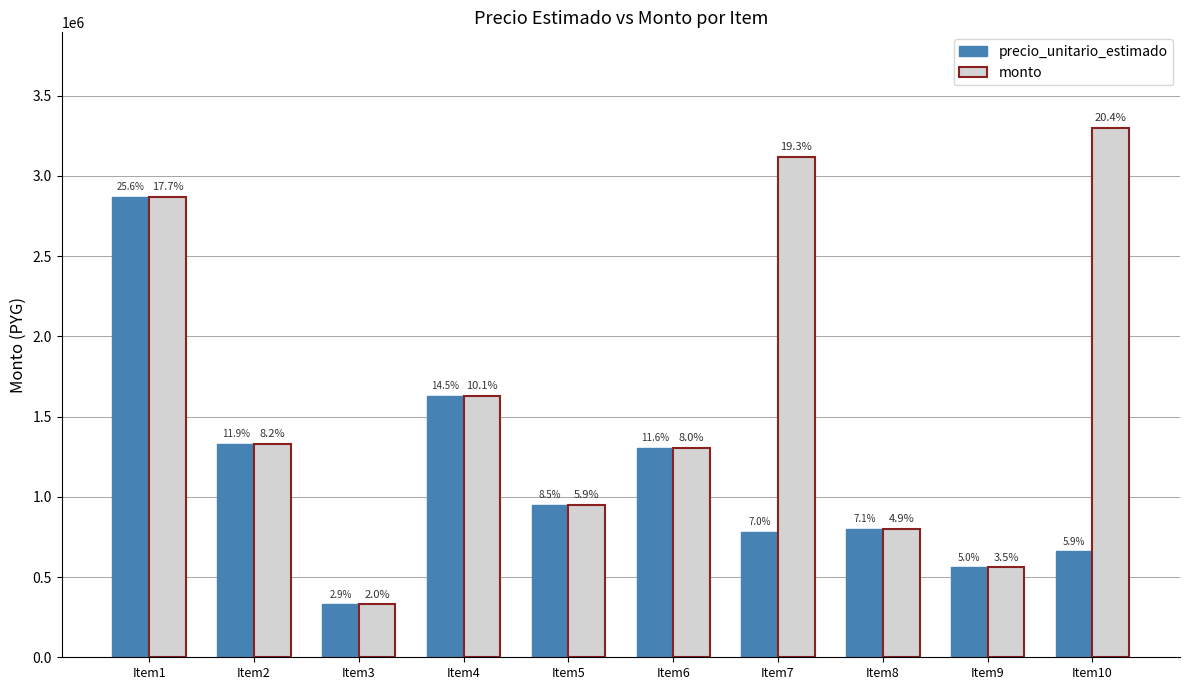

How many bars are there in total?

20